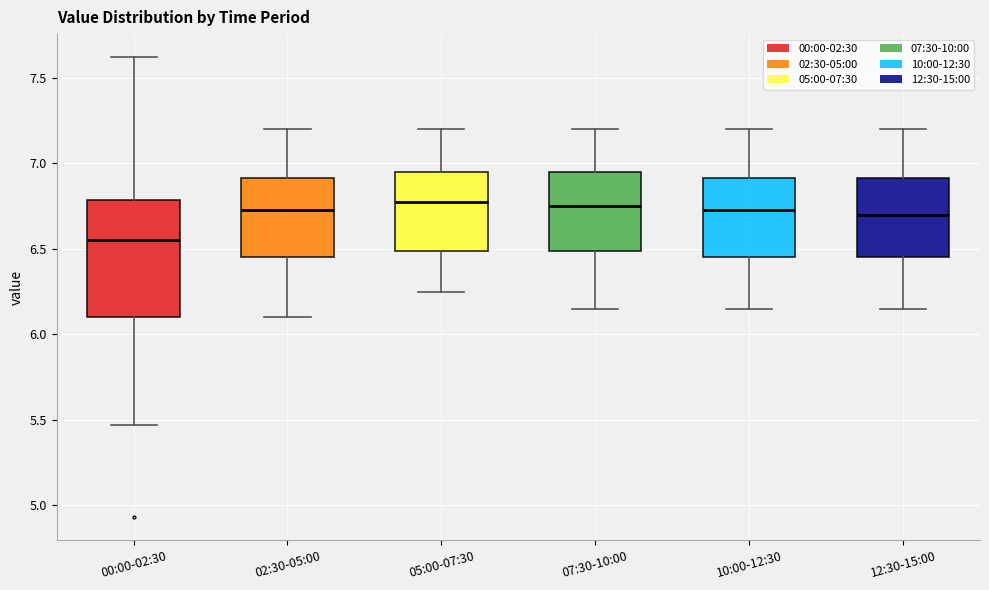

Reading left to right, transcribe this box plot: for each box, give where its median line is, the range the box spans, and where its two whiskers end, as read against the y-axis. The values are not printed on the chart, so give them approximately, as read against the axis.

00:00-02:30: median 6.55, box 6.10 to 6.80, whiskers 5.45 to 7.60
02:30-05:00: median 6.75, box 6.45 to 6.90, whiskers 6.10 to 7.20
05:00-07:30: median 6.80, box 6.50 to 6.95, whiskers 6.25 to 7.20
07:30-10:00: median 6.75, box 6.50 to 6.95, whiskers 6.15 to 7.20
10:00-12:30: median 6.75, box 6.45 to 6.90, whiskers 6.15 to 7.20
12:30-15:00: median 6.70, box 6.45 to 6.90, whiskers 6.15 to 7.20